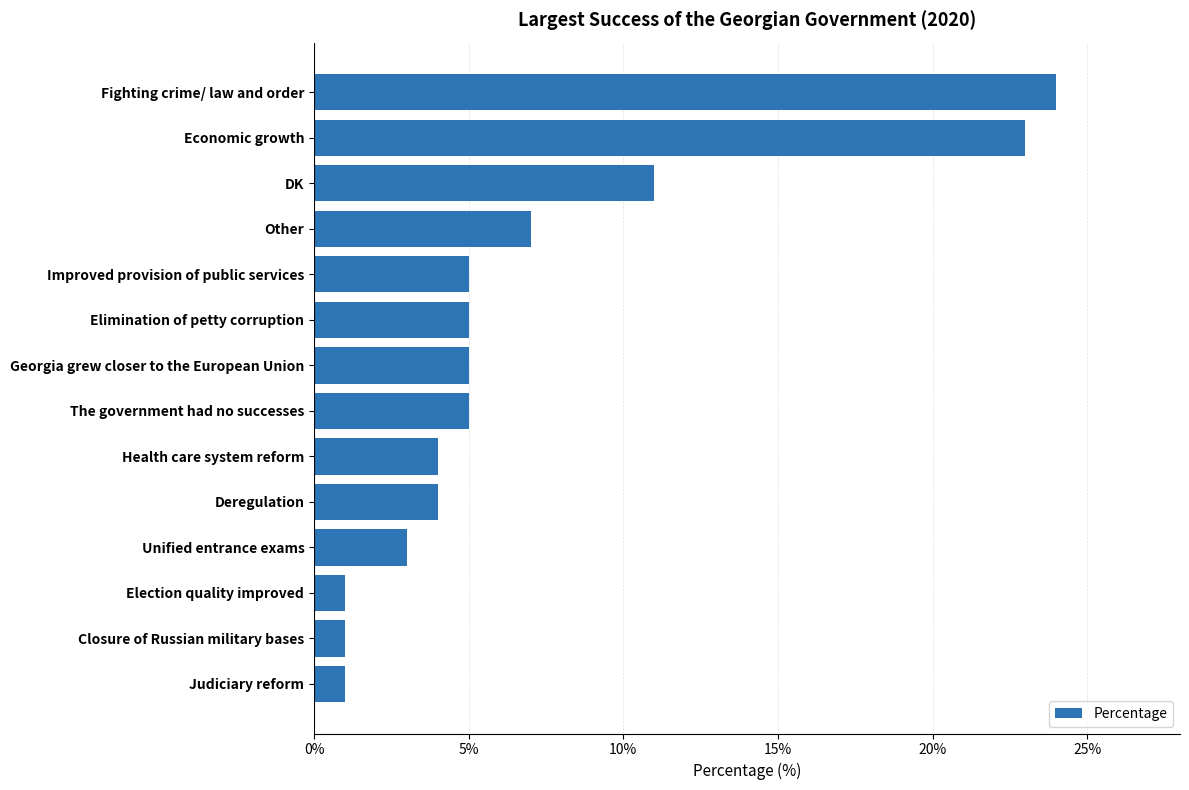

Approximately how many times larger is the value at Closure of Russian military bases compared to Election quality improved?

1.0